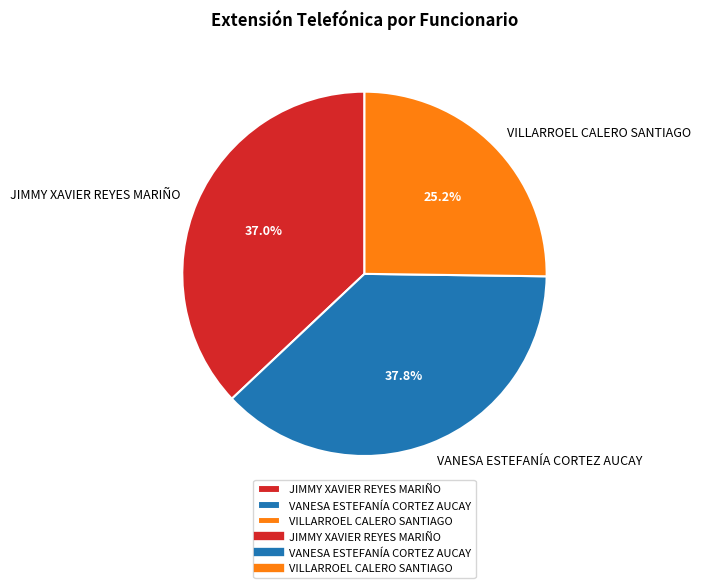

Is it true that VANESA ESTEFANÍA CORTEZ AUCAY is 51% of the pie?

False